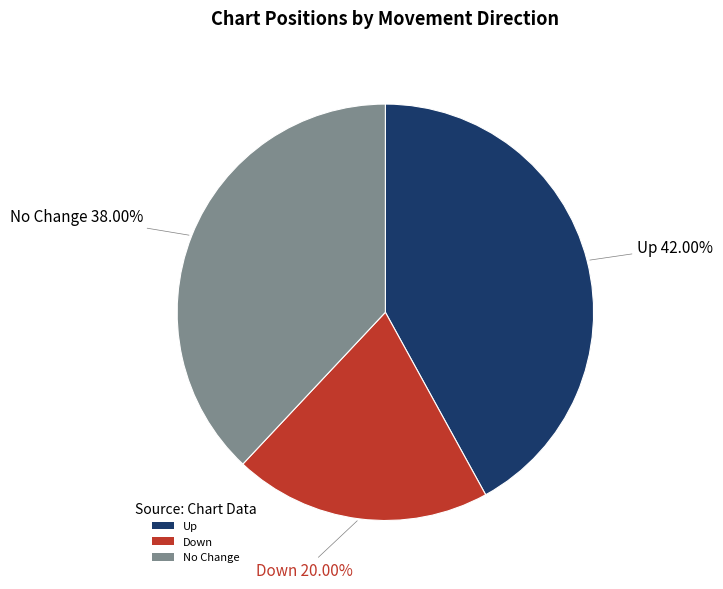

What is the ratio of the value at Up to the value at No Change?

1.1